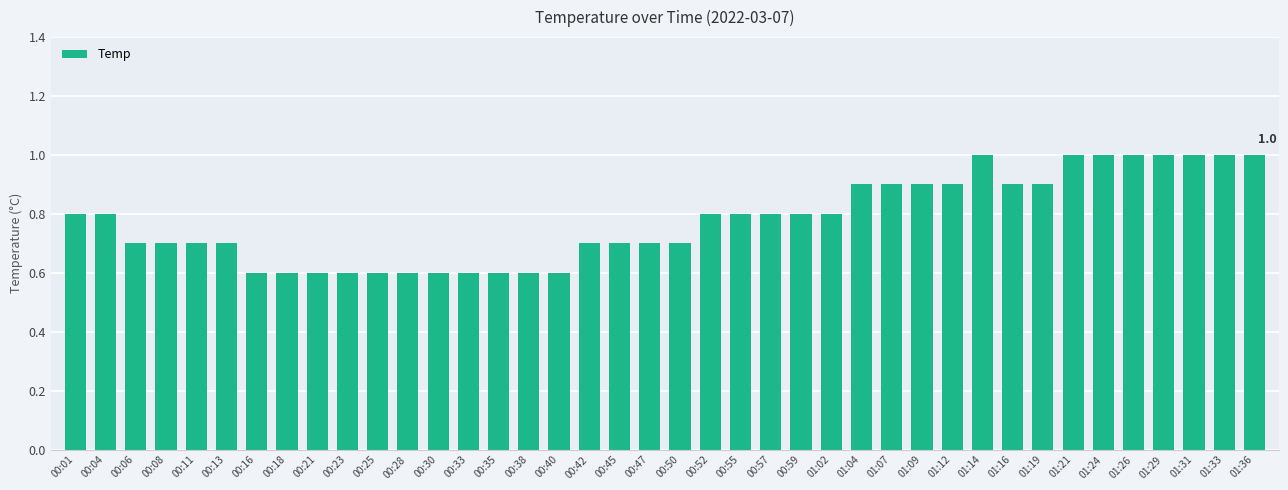

What is the sum of all values?

31.2